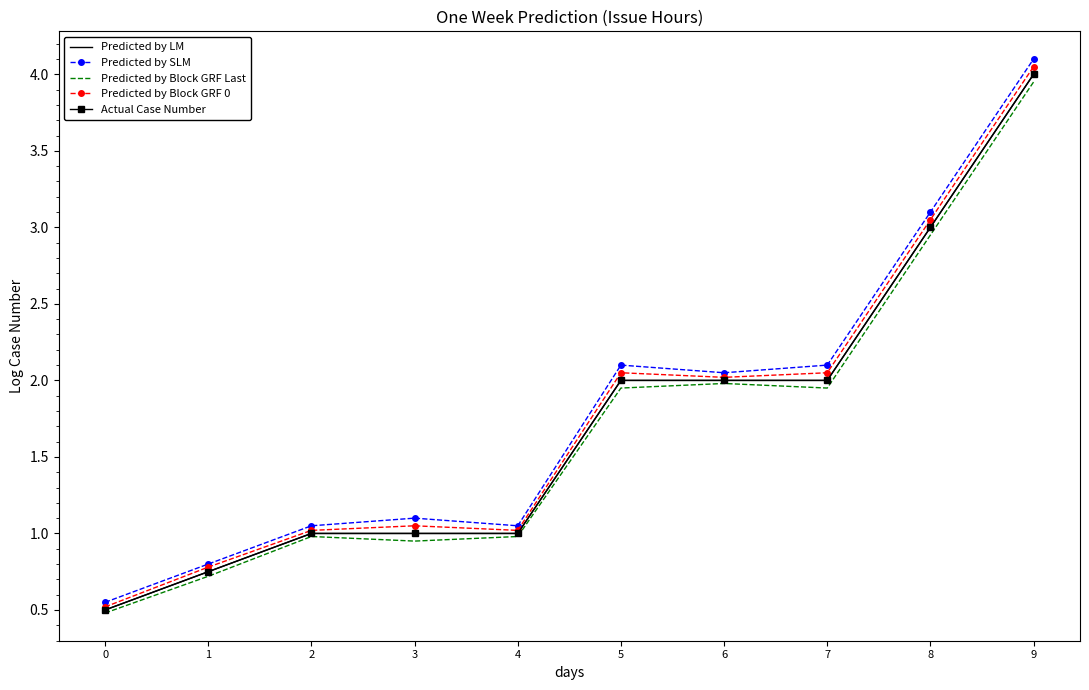

What is the difference between the maximum and second lowest values in the Predicted by Block GRF 0 series?

3.3